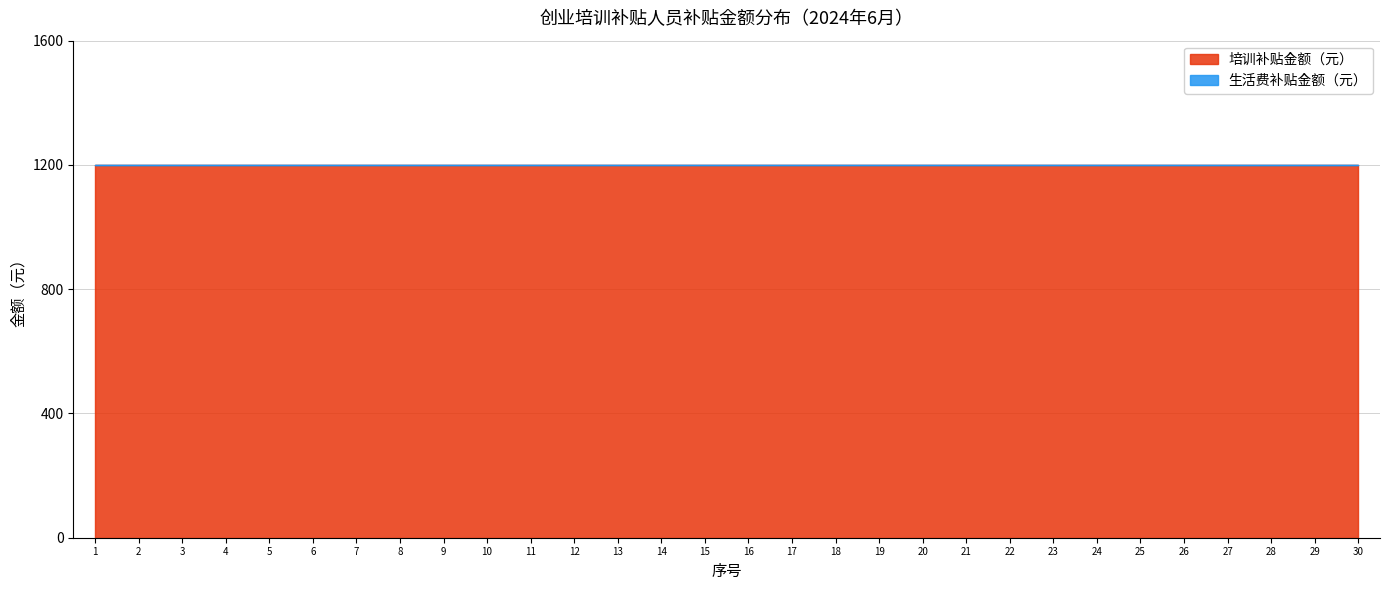

What are all the series names shown in the legend?

培训补贴金额（元）, 生活费补贴金额（元）